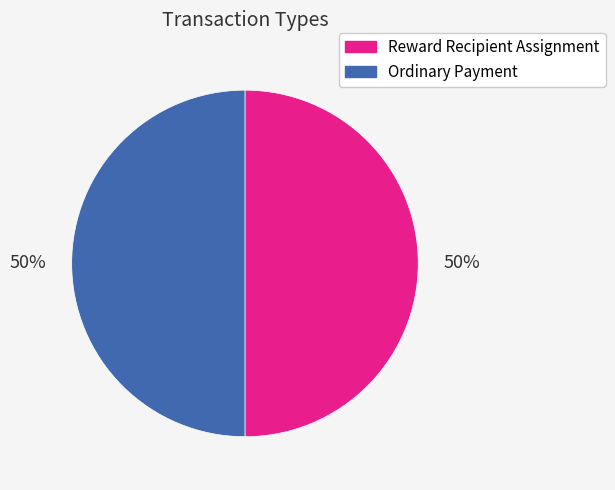

To the nearest percent, what is the average slice percentage?

50%